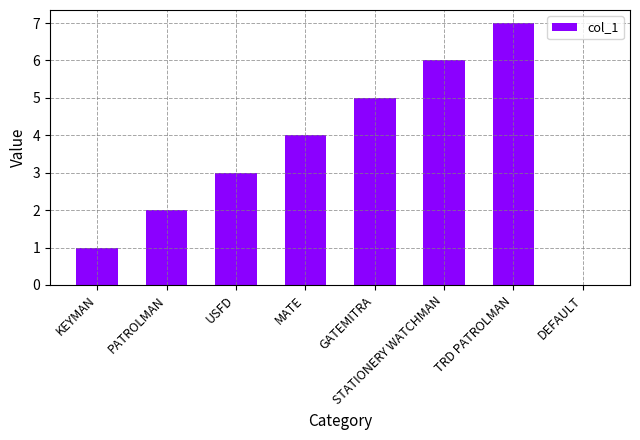

What is the maximum value shown in the chart?

7